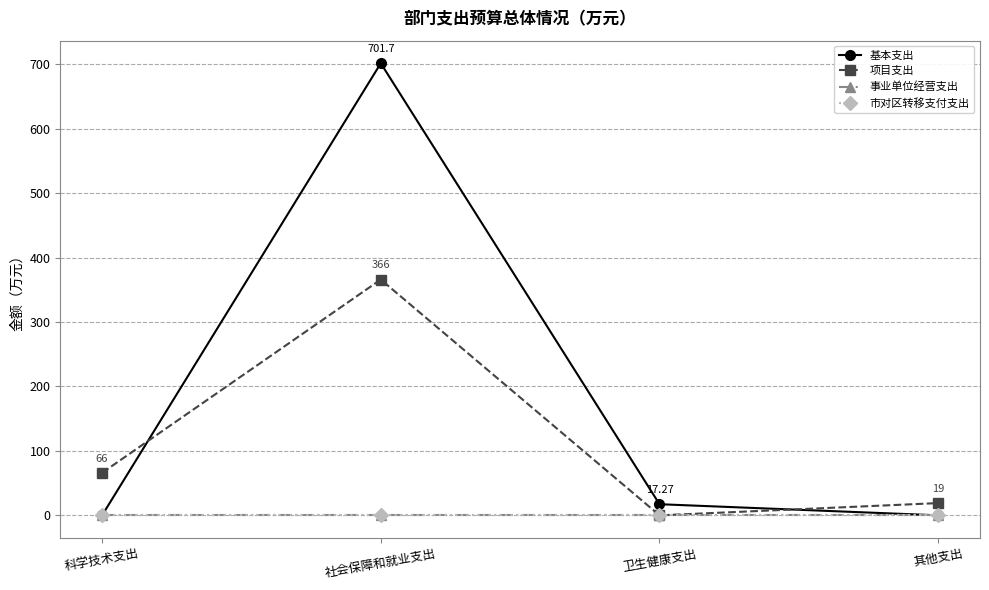

Is it true that 基本支出 equals -467.6 at 其他支出?

False